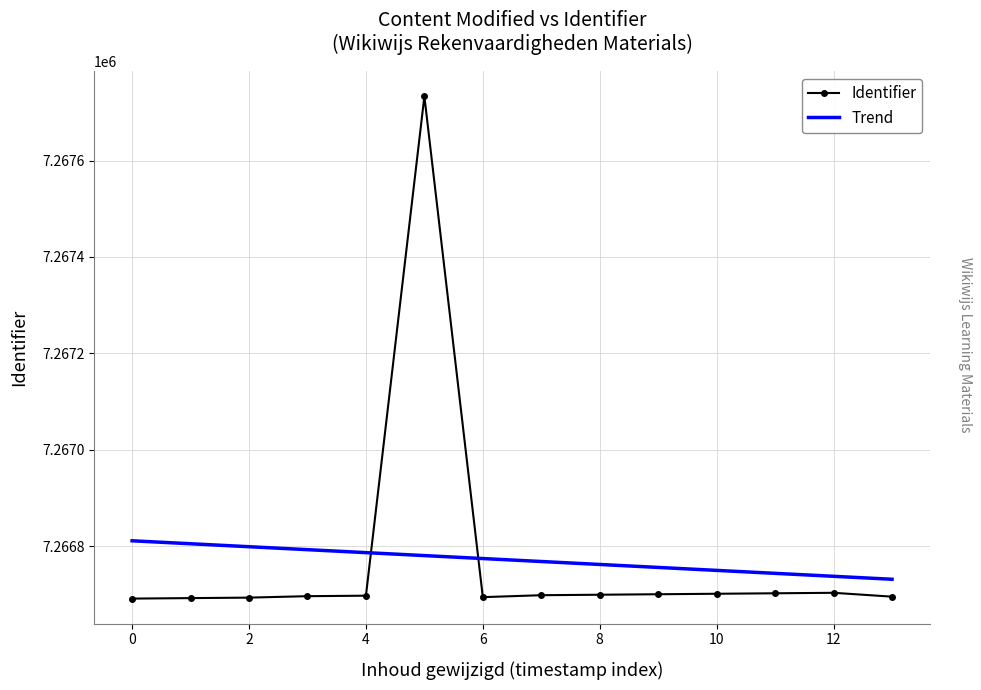

True or false: Identifier has more than 1 interior local peaks.

True